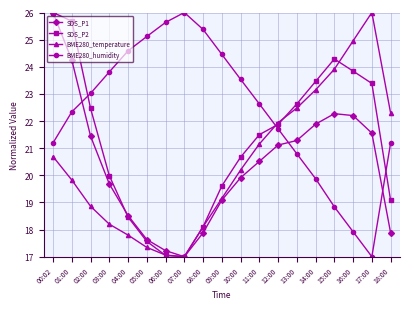

What is the smallest value displayed?

17.0